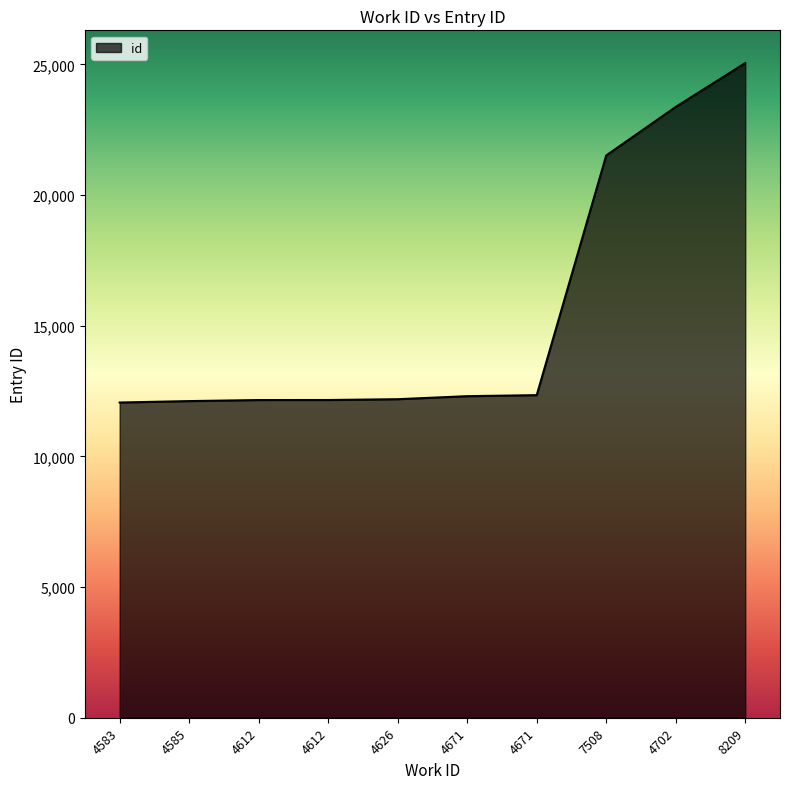

Does the chart have visible grid lines?

No